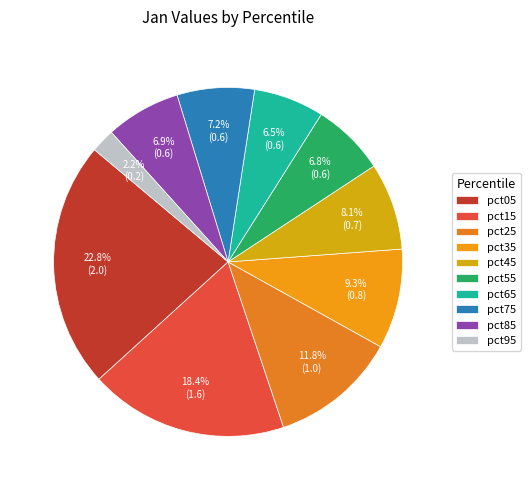

What is the largest slice in the pie chart?

pct05